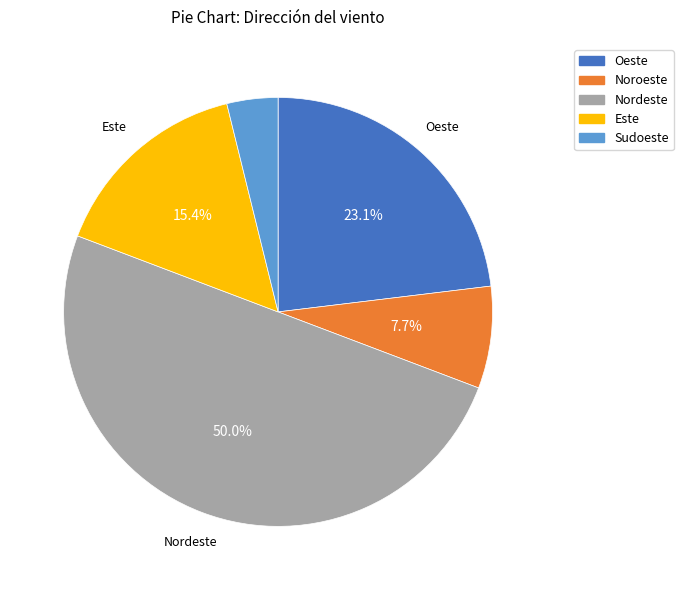

What is the total percentage of Este and Noroeste?

23.1%